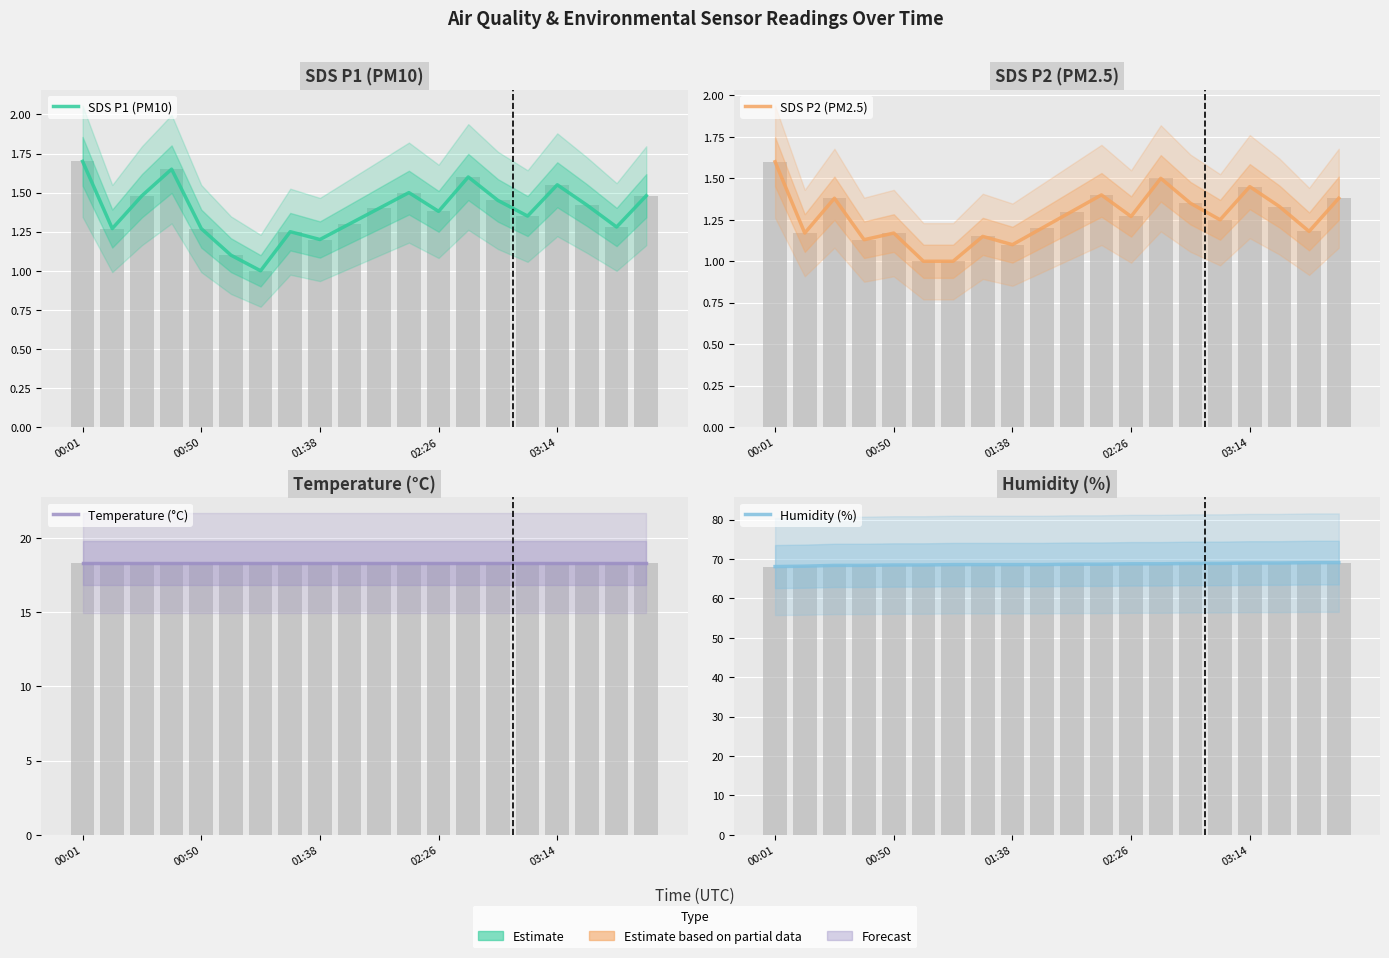

What is the value of the Humidity (%) bar at the 16th from the left?

68.9